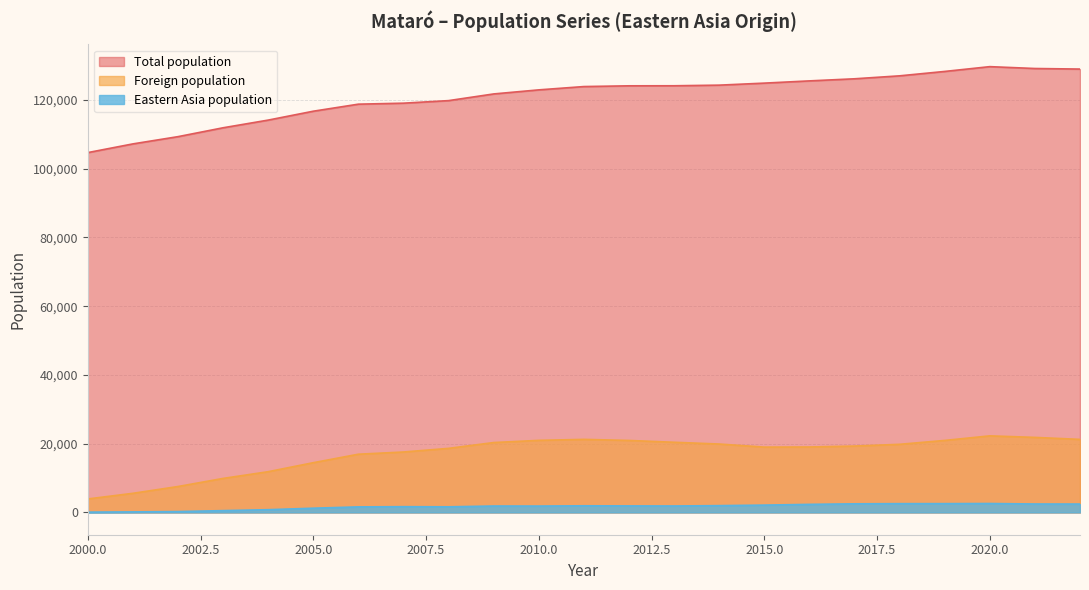

Rank the series by their maximum value, from highest to lowest.

Total population, Foreign population, Eastern Asia population